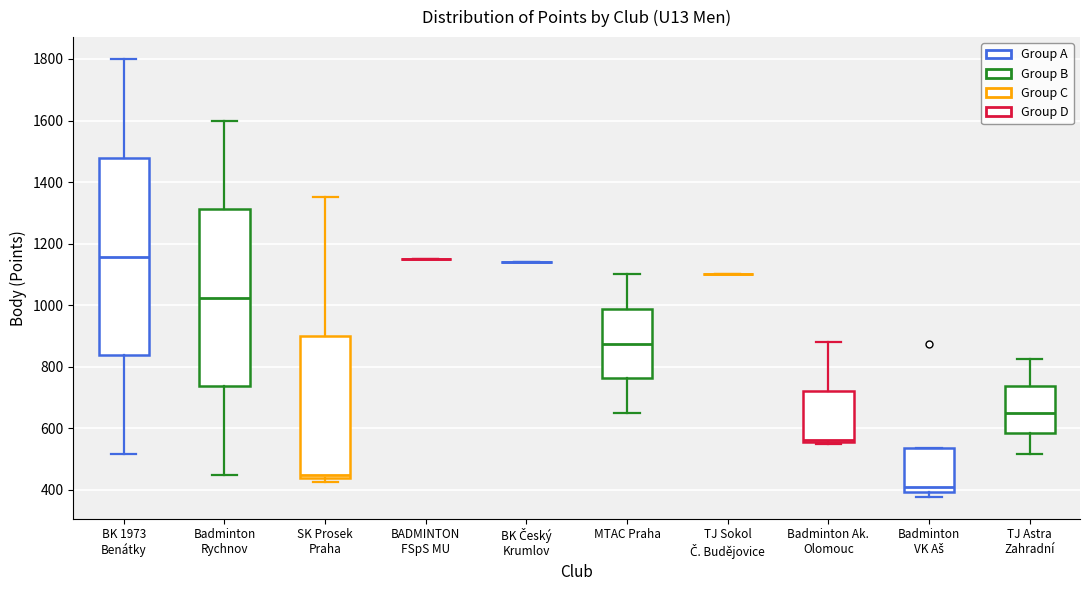

Reading left to right, read every box against the y-axis: the position of its median line, the range the box covers, and the ends of its whiskers. The values are not printed on the chart, so give them approximately, as read against the axis.

BK 1973 Benátky: median 1160, box 840 to 1480, whiskers 520 to 1800
Badminton Rychnov: median 1020, box 740 to 1320, whiskers 460 to 1600
SK Prosek Praha: median 460, box 440 to 900, whiskers 420 to 1360
BADMINTON FSpS MU: box collapsed to a line at 1160, whiskers 1160 to 1160
BK Český Krumlov: box collapsed to a line at 1140, whiskers 1140 to 1140
MTAC Praha: median 880, box 760 to 980, whiskers 660 to 1100
TJ Sokol Č. Budějovice: box collapsed to a line at 1100, whiskers 1100 to 1100
Badminton Ak. Olomouc: median 560 (just above the box's lower edge), box 560 to 720, whiskers 560 (just below the box's lower edge) to 880
Badminton VK Aš: median 420, box 400 to 540, whiskers 380 to 540
TJ Astra Zahradní: median 660, box 580 to 740, whiskers 520 to 820